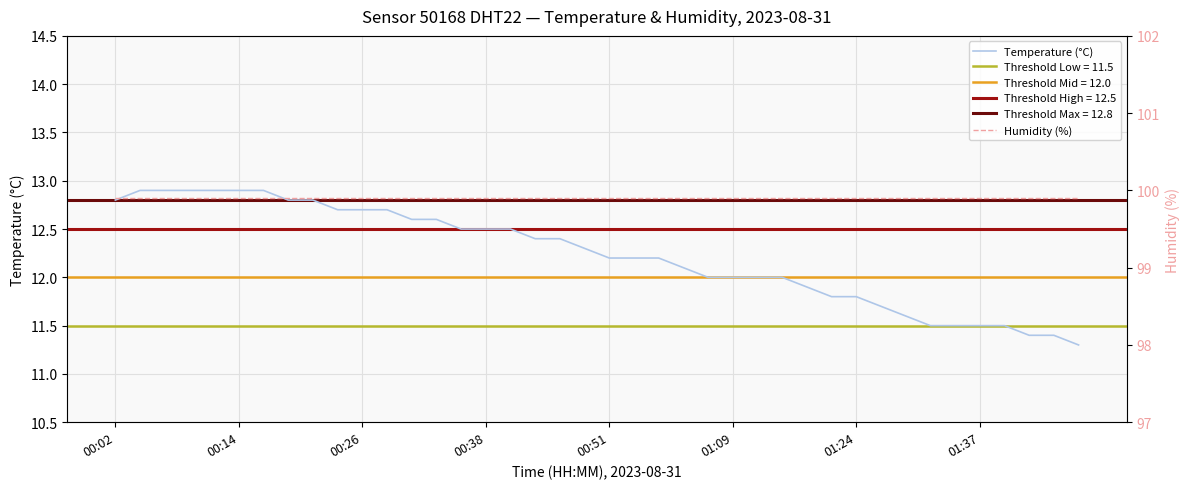

How many values in the Temperature (°C) series are below 12?

12